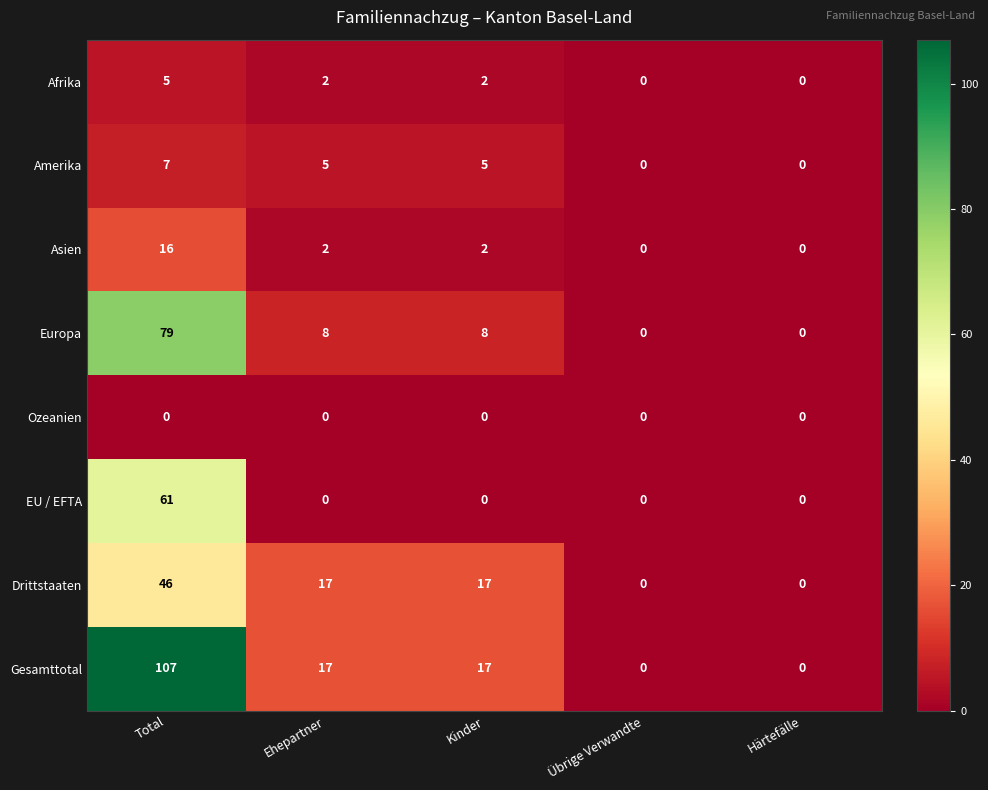

Which series has the largest total across all categories?

Gesamttotal